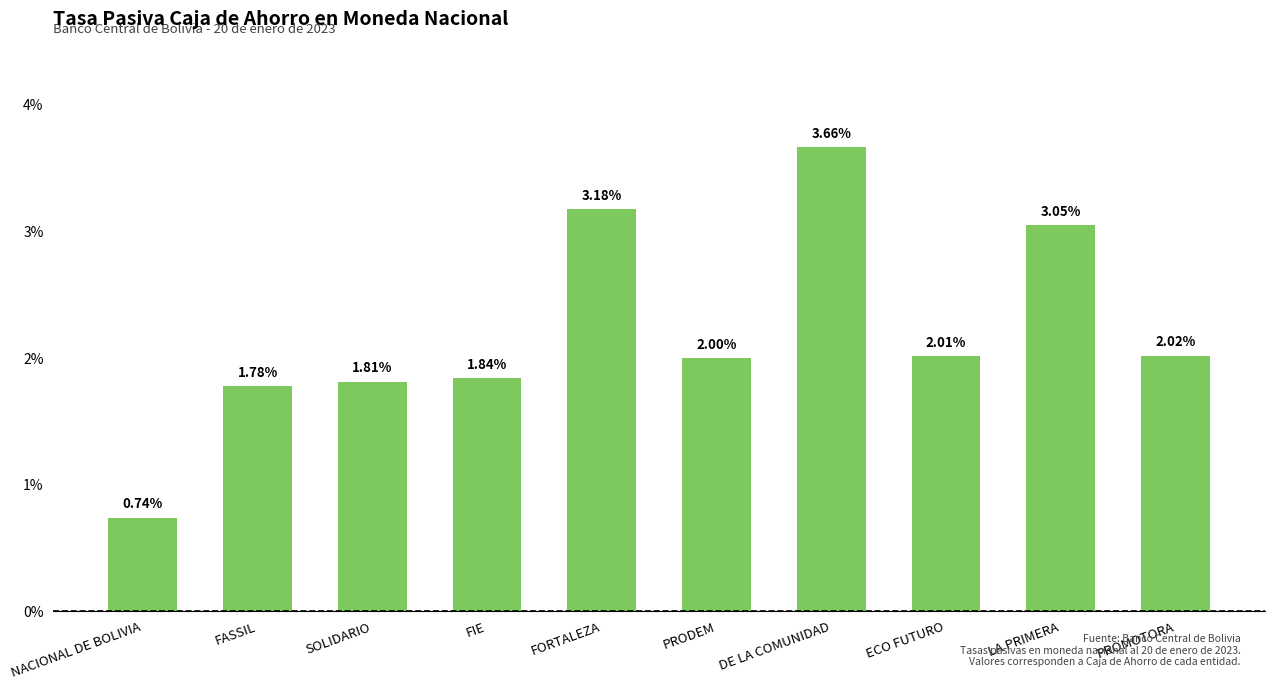

At which category does the chart reach its peak across all series?

DE LA COMUNIDAD